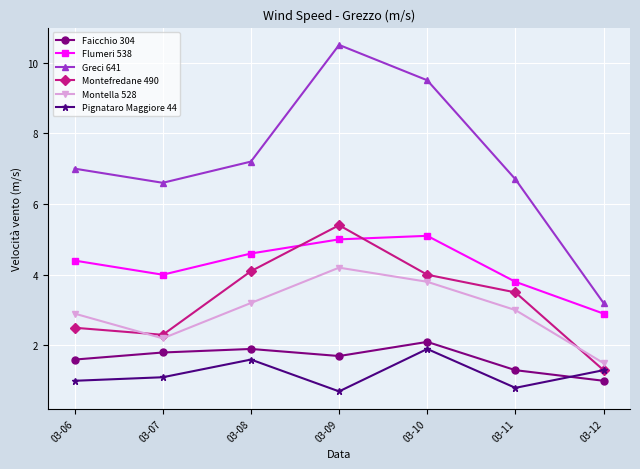

What is the greatest value displayed?

10.5